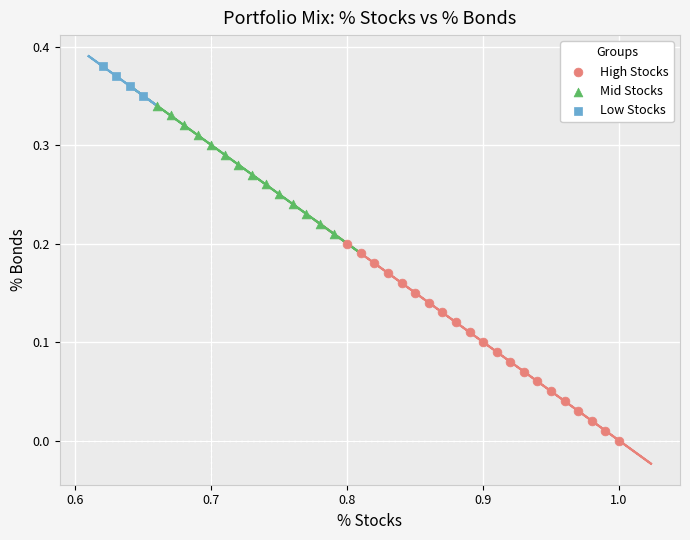

Which series reaches the maximum Y coordinate?

Low Stocks